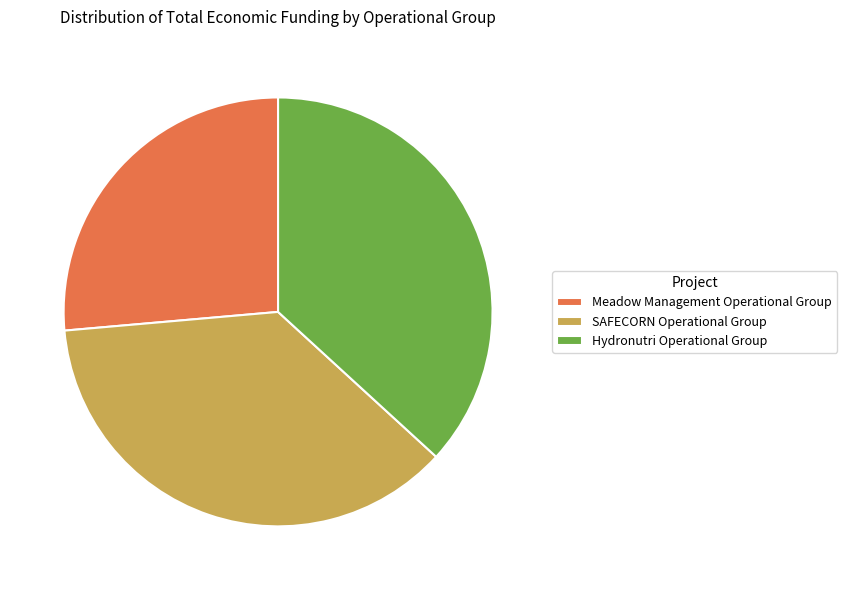

True or false: Meadow Management Operational Group accounts for 38% of the total.

False